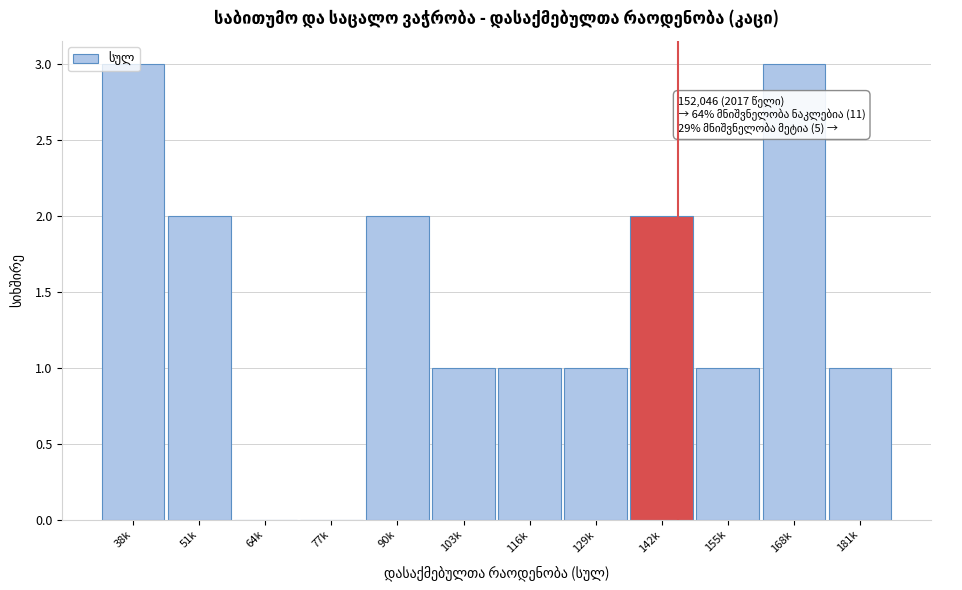

The value at 103k is 1. True or false?

True